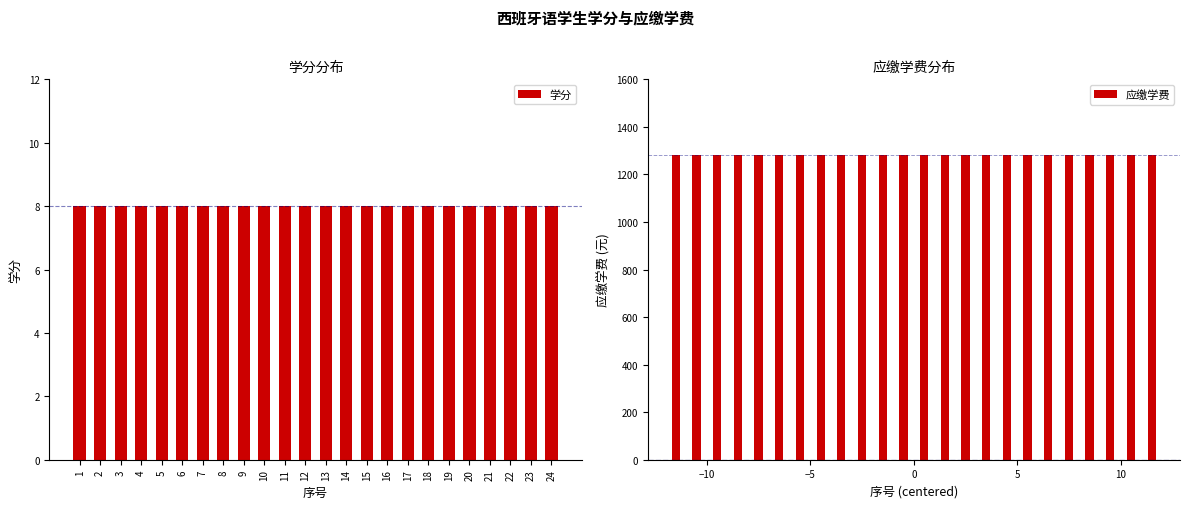

Which series has the widest spread of values?

学分